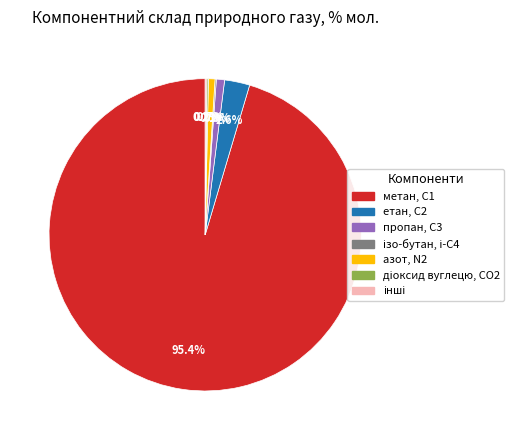

Does any single category account for the majority?

Yes